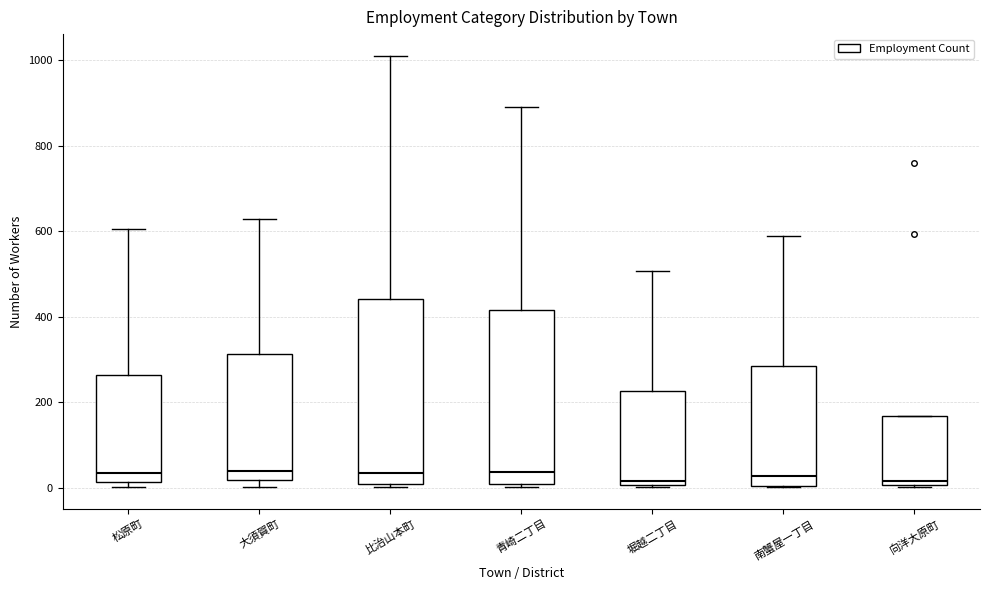

Reading left to right, transcribe this box plot: for each box, give where its median line is, the range the box spans, and where its two whiskers end, as read against the y-axis. The values are not printed on the chart, so give them approximately, as read against the axis.

松原町: median 40, box 20 to 260, whiskers 0 to 600
大須賀町: median 40, box 20 to 320, whiskers 0 to 640
比治山本町: median 40, box 0 to 440, whiskers 0 to 1020
青崎二丁目: median 40, box 0 to 420, whiskers 0 (just below the box's lower edge) to 900
堀越二丁目: median 20, box 0 to 220, whiskers 0 to 500
南蟹屋一丁目: median 20, box 0 to 280, whiskers 0 to 580
向洋大原町: median 20, box 0 to 160, whiskers 0 to 160